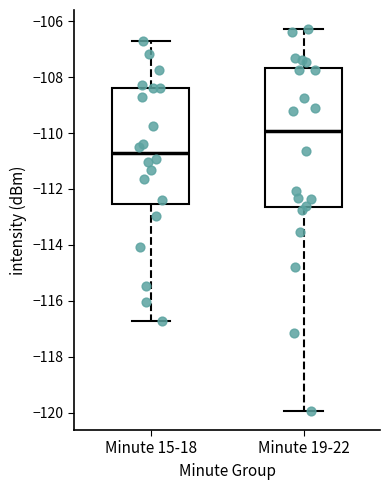

Comparing the boxes themselves (not the whiskers), which one is the tallest?

Minute 19-22